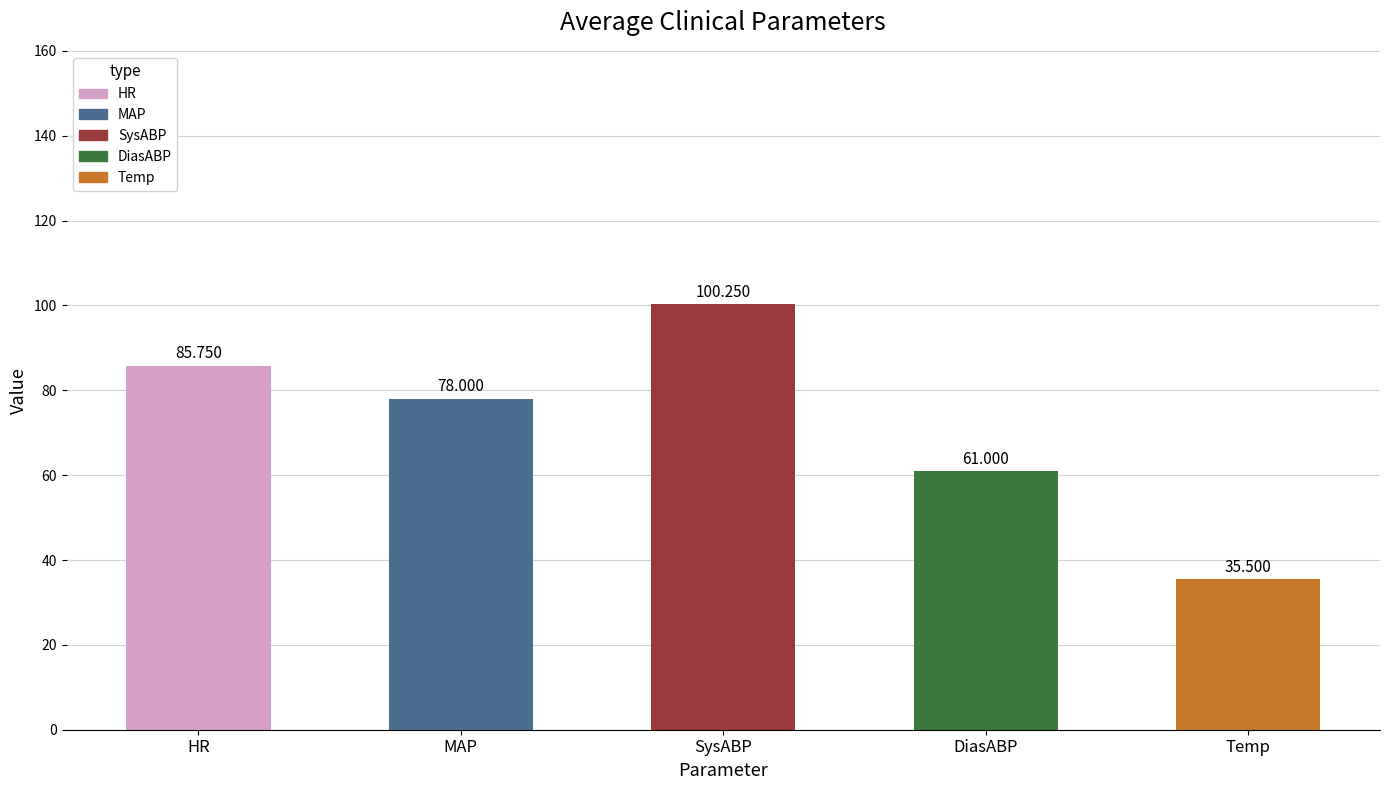

Between SysABP and MAP, which is larger?

SysABP